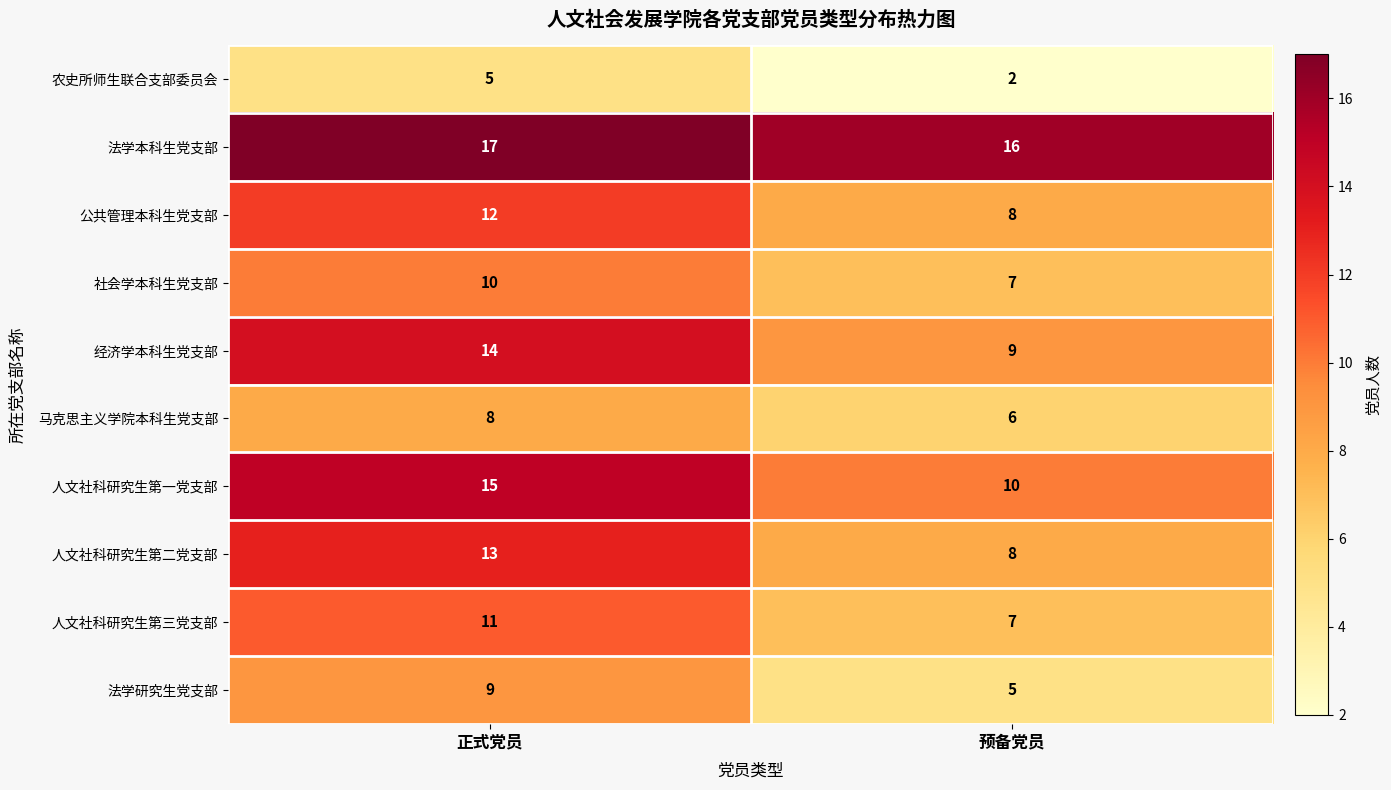

Which series has the largest total across all categories?

法学本科生党支部